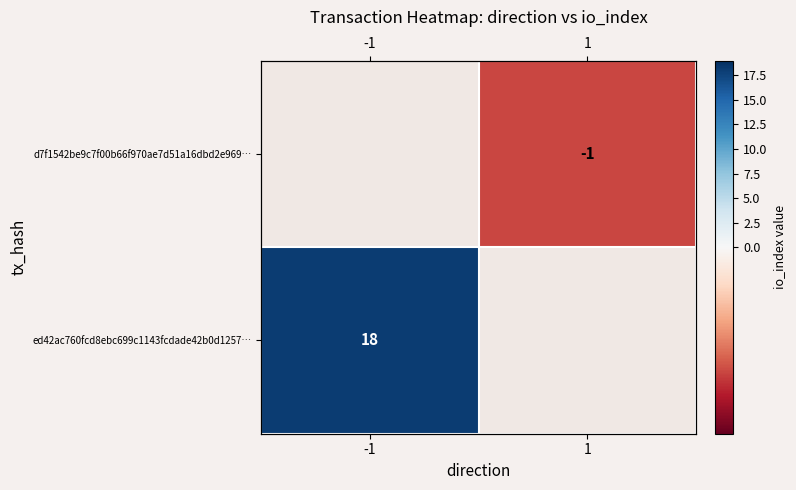

The value of ed42ac760fcd8ebc699c1143fcdade42b0d1257… at -1 is 18.0. True or false?

True